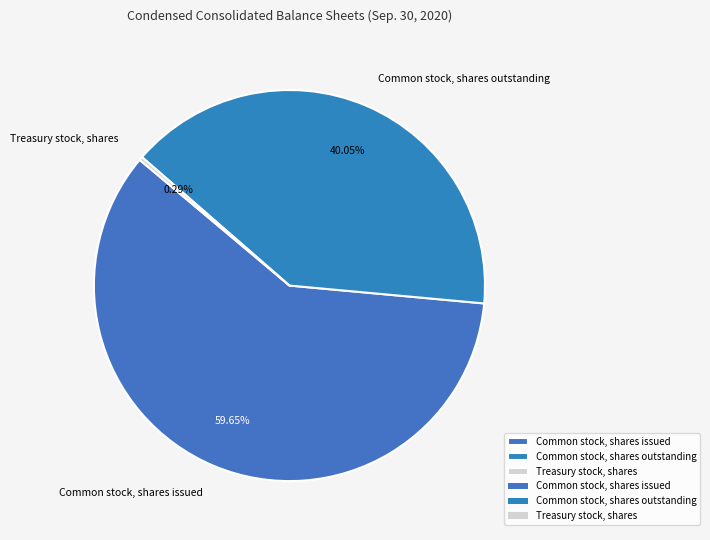

Rank the categories by value from lowest to highest.

Treasury stock, shares, Common stock, shares outstanding, Common stock, shares issued